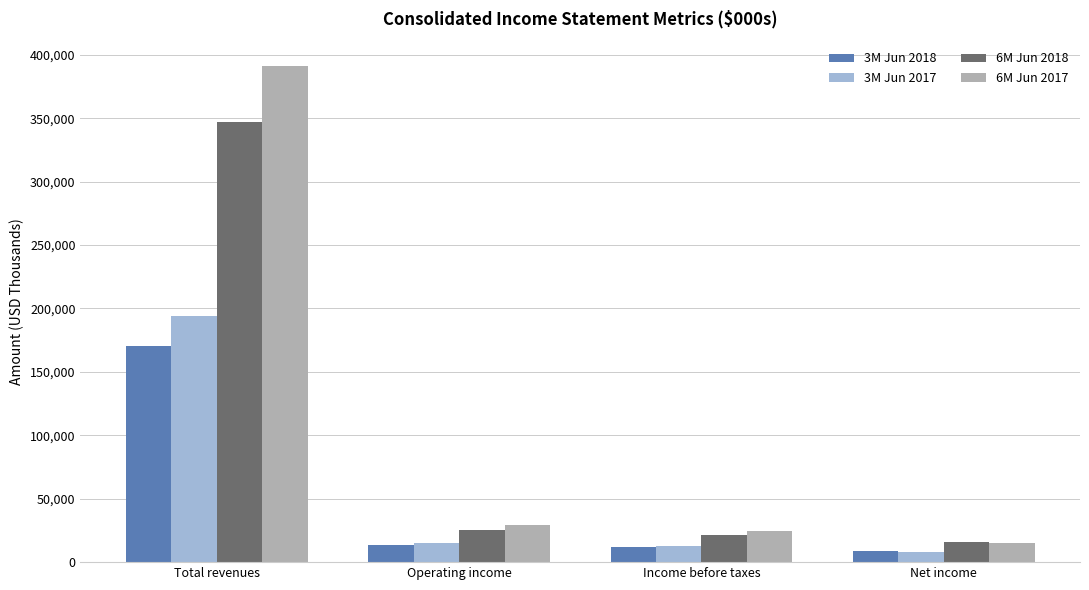

Reading right to left, list all the values displayed in this chart.

3M Jun 2018: 8751	11673	13855	170394
3M Jun 2017: 7807	12629	15005	193860
6M Jun 2018: 15803	21091	25448	347291
6M Jun 2017: 15100	24390	29201	391154